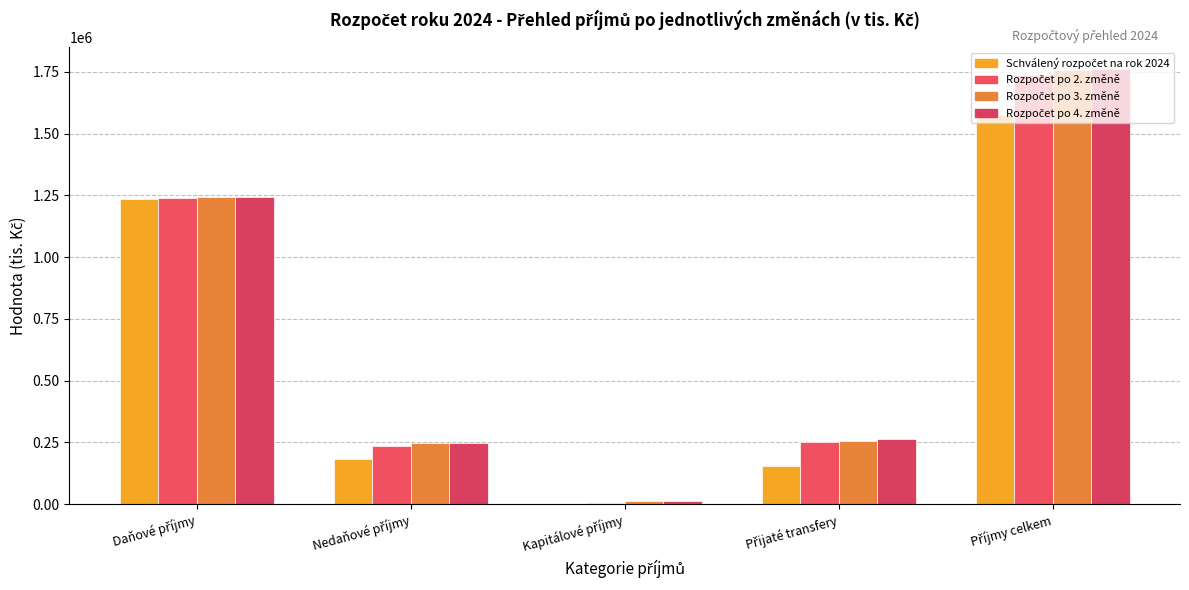

True or false: Rozpočet po 2. změně has a value of 6660.0 at Kapitálové příjmy.

True